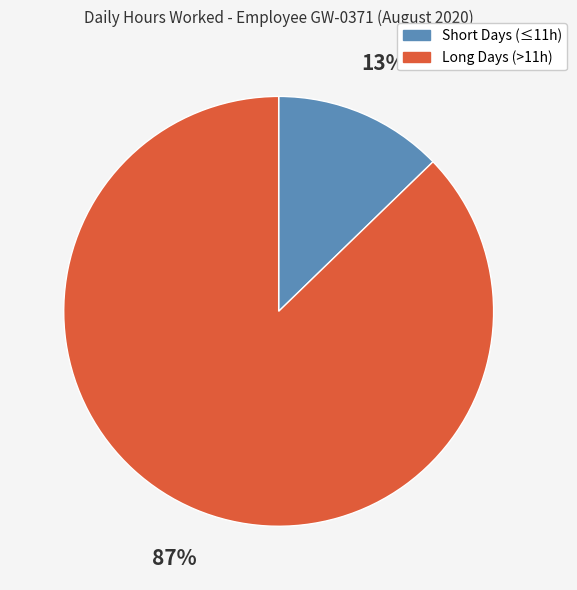

To the nearest percent, what is the average slice percentage?

50%